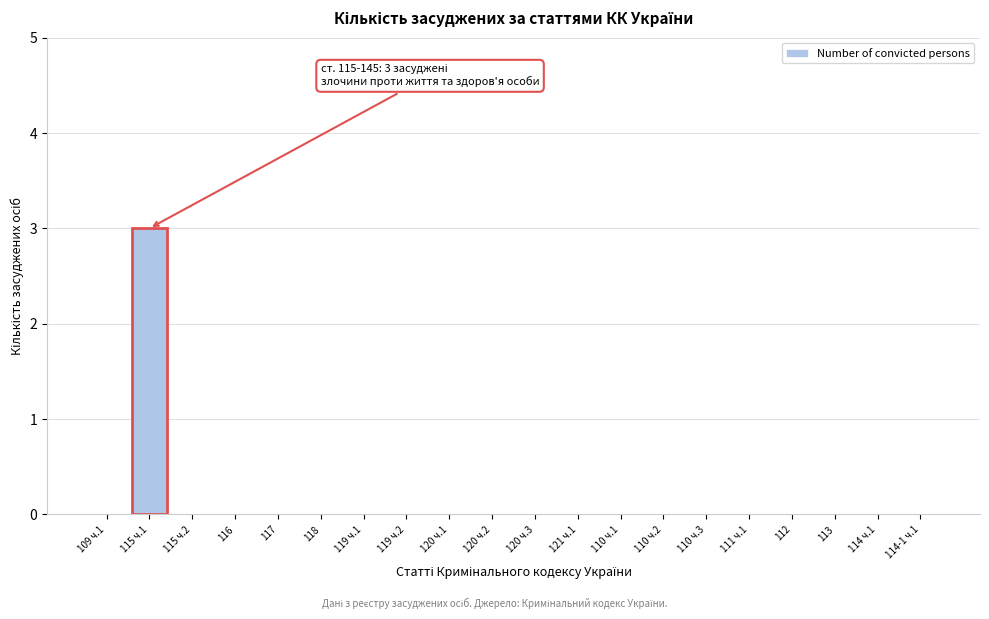

Reading left to right, what are all the values shown in this chart?

109 ч.1=0	115 ч.1=3	115 ч.2=0	116=0	117=0	118=0	119 ч.1=0	119 ч.2=0	120 ч.1=0	120 ч.2=0	120 ч.3=0	121 ч.1=0	110 ч.1=0	110 ч.2=0	110 ч.3=0	111 ч.1=0	112=0	113=0	114 ч.1=0	114-1 ч.1=0